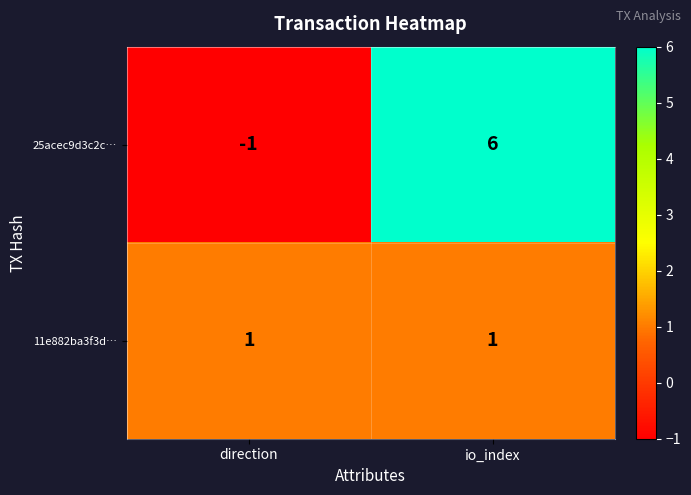

At how many categories does at least one series exceed 0?

2